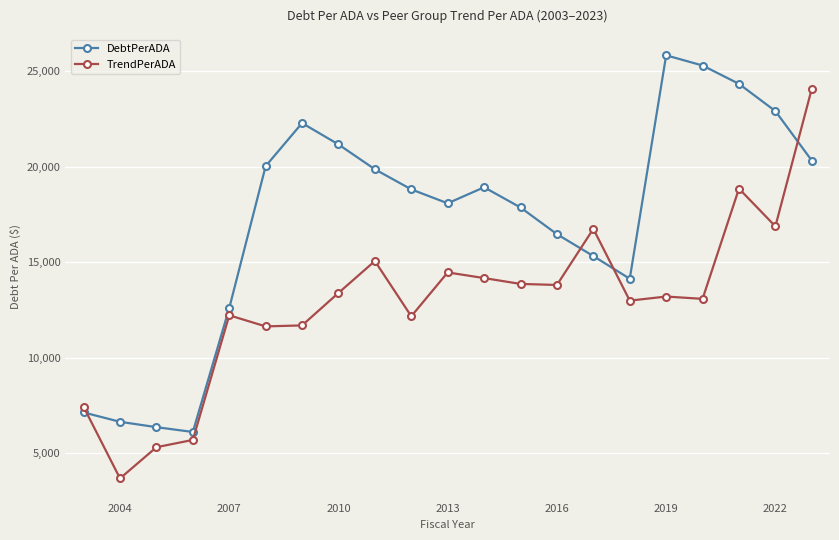

What is the lowest value of the TrendPerADA series?

3693.9